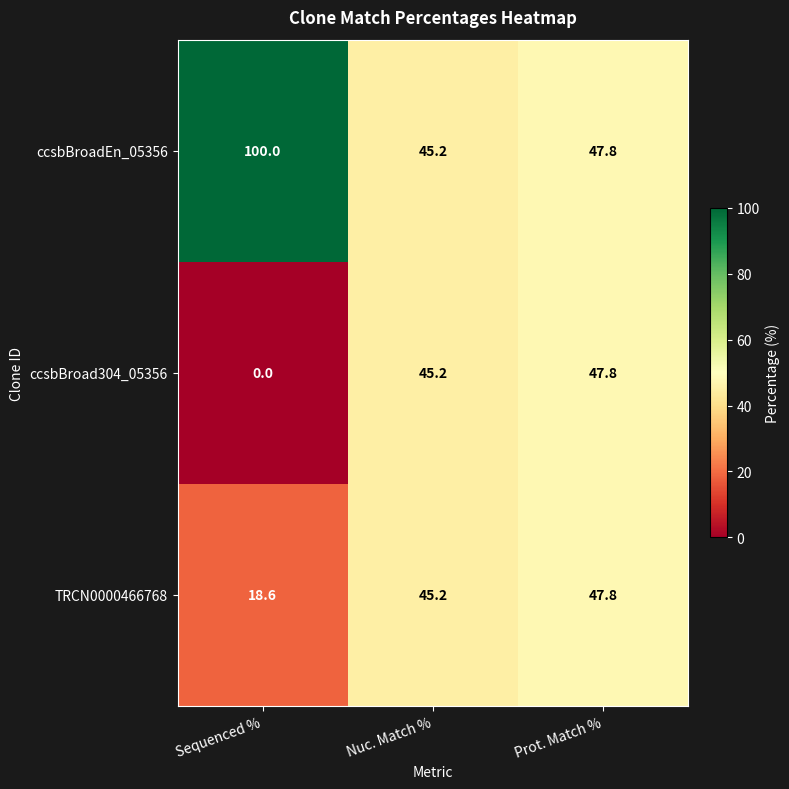

How many data points in TRCN0000466768 are above 45?

2